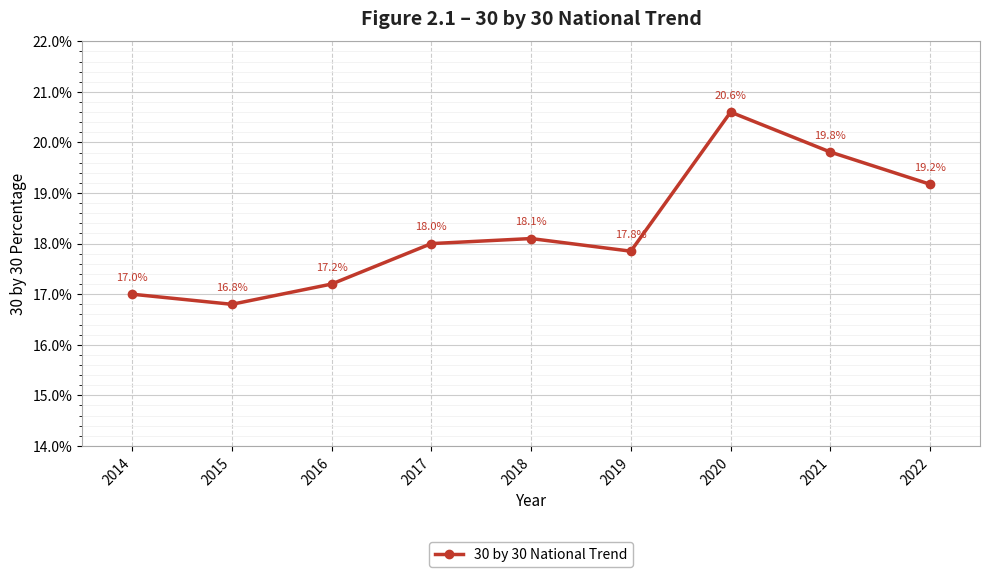

Where is the data nearest to the value 0?

2015